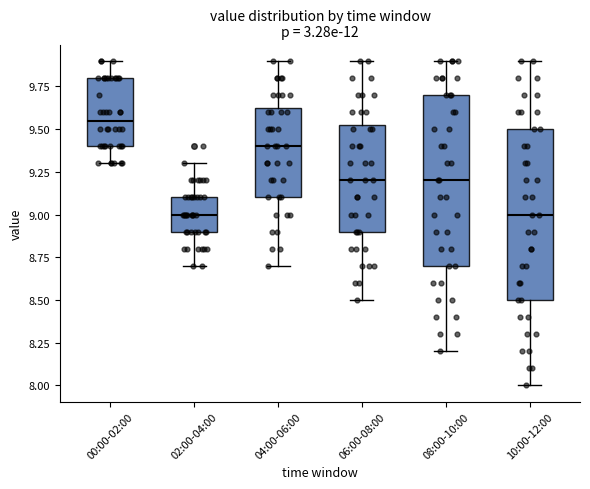

Reading left to right, read every box against the y-axis: the position of its median line, the range the box covers, and the ends of its whiskers. The values are not printed on the chart, so give them approximately, as read against the axis.

00:00-02:00: median 9.55, box 9.40 to 9.80, whiskers 9.30 to 9.90
02:00-04:00: median 9.00, box 8.90 to 9.10, whiskers 8.70 to 9.30
04:00-06:00: median 9.40, box 9.10 to 9.65, whiskers 8.70 to 9.90
06:00-08:00: median 9.20, box 8.90 to 9.55, whiskers 8.50 to 9.90
08:00-10:00: median 9.20, box 8.70 to 9.70, whiskers 8.20 to 9.90
10:00-12:00: median 9.00, box 8.50 to 9.50, whiskers 8.00 to 9.90